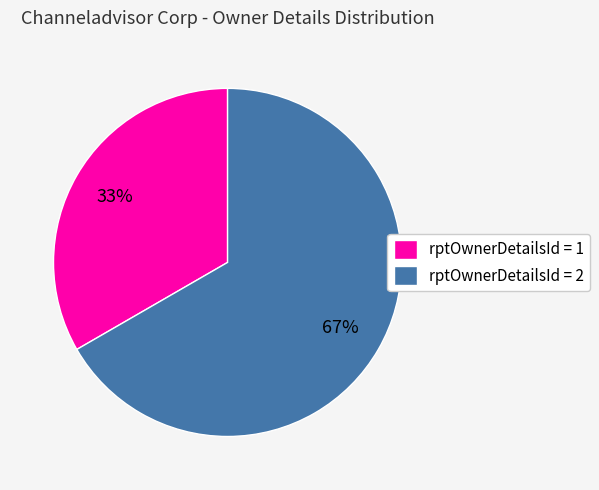

Between rptOwnerDetailsId = 2 and rptOwnerDetailsId = 1, which is larger?

rptOwnerDetailsId = 2